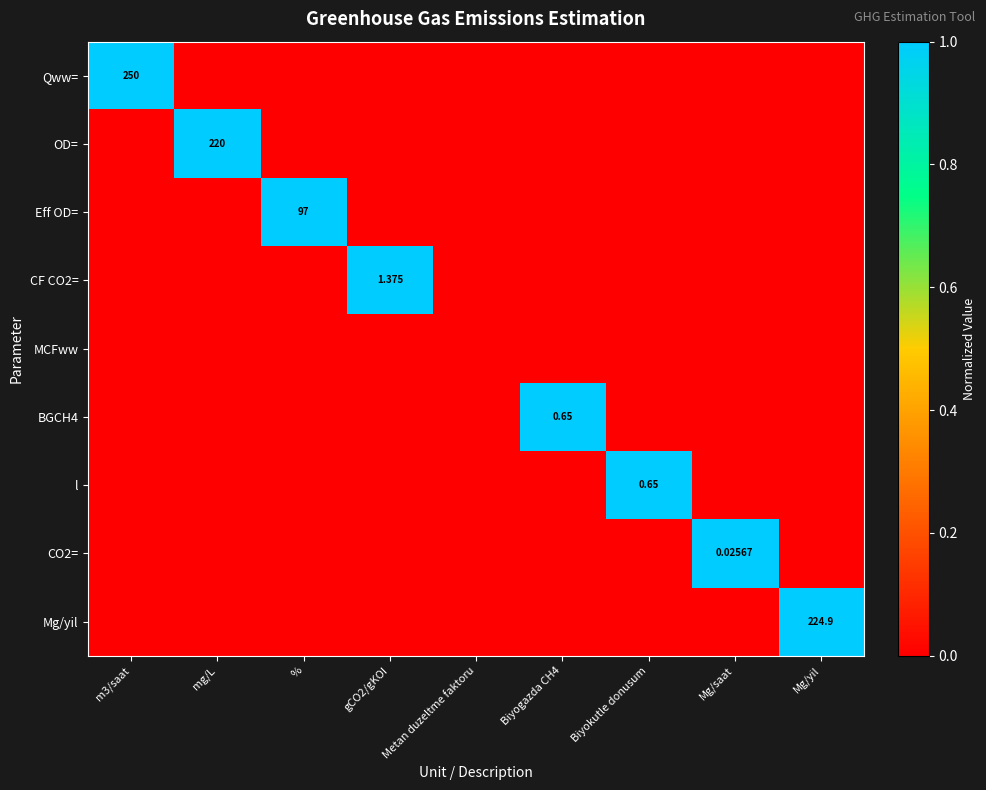

At how many categories does at least one series exceed 0?

8